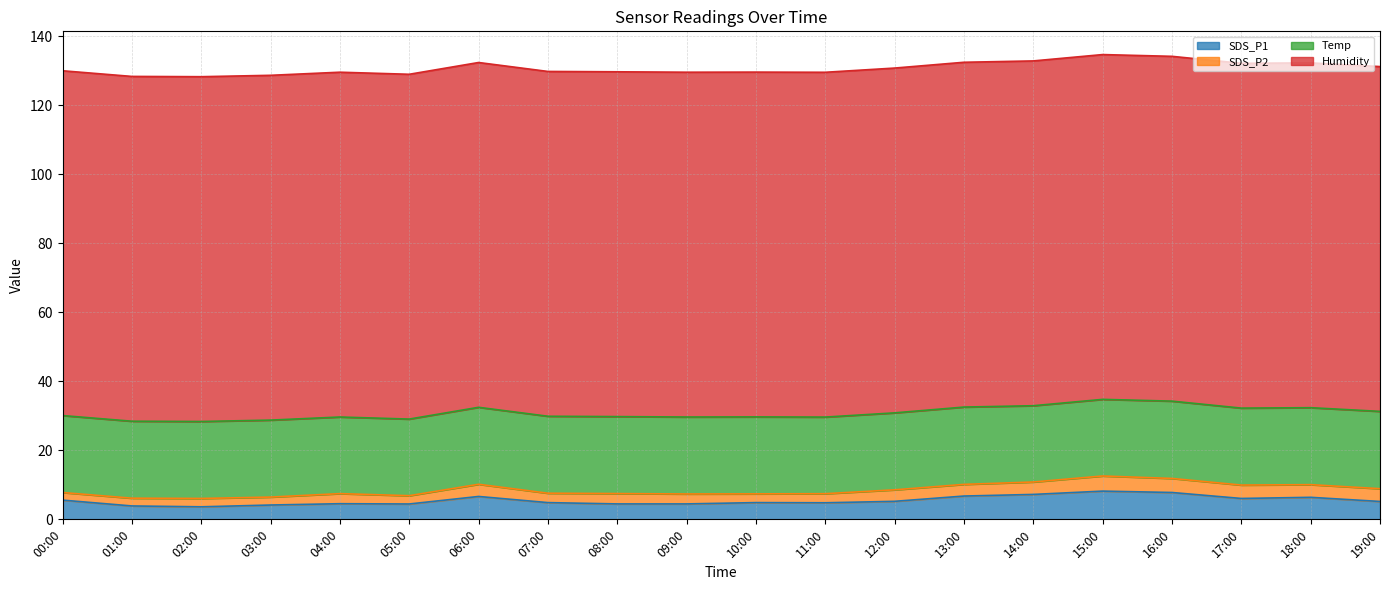

Reading left to right, transcribe all the data shown in this chart.

SDS_P1: 00:00=5.6	01:00=3.9	02:00=3.6	03:00=4.2	04:00=4.5	05:00=4.5	06:00=6.6	07:00=4.8	08:00=4.5	09:00=4.5	10:00=4.8	11:00=4.8	12:00=5.2	13:00=6.8	14:00=7.2	15:00=8.2	16:00=7.8	17:00=6.0	18:00=6.4	19:00=5.2
SDS_P2: 00:00=2.2	01:00=2.2	02:00=2.4	03:00=2.3	04:00=2.9	05:00=2.4	06:00=3.5	07:00=2.7	08:00=3.0	09:00=2.9	10:00=2.5	11:00=2.6	12:00=3.3	13:00=3.4	14:00=3.6	15:00=4.4	16:00=4.1	17:00=3.9	18:00=3.7	19:00=3.7
Temp: 00:00=22.3	01:00=22.3	02:00=22.3	03:00=22.3	04:00=22.2	05:00=22.2	06:00=22.3	07:00=22.3	08:00=22.3	09:00=22.3	10:00=22.3	11:00=22.2	12:00=22.3	13:00=22.4	14:00=22.1	15:00=22.2	16:00=22.4	17:00=22.3	18:00=22.3	19:00=22.4
Humidity: 00:00=99.9	01:00=99.9	02:00=99.9	03:00=99.9	04:00=99.9	05:00=99.9	06:00=99.9	07:00=99.9	08:00=99.9	09:00=99.9	10:00=99.9	11:00=99.9	12:00=99.9	13:00=99.9	14:00=99.9	15:00=99.9	16:00=99.9	17:00=99.9	18:00=99.9	19:00=99.9